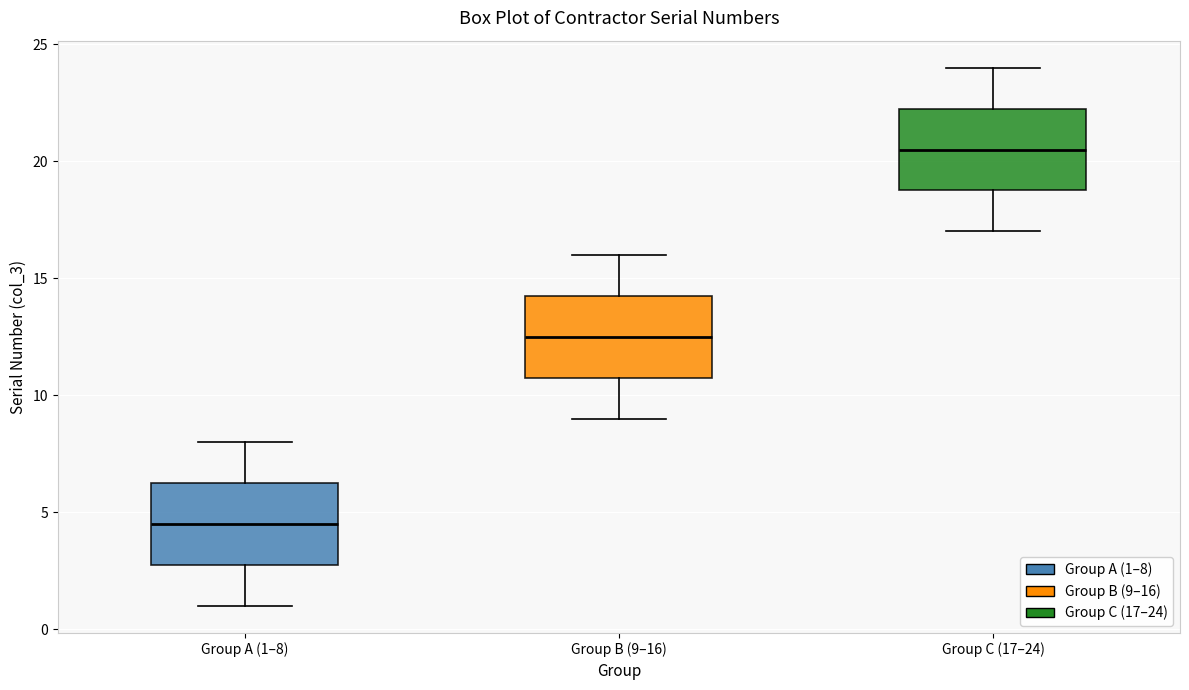

Where does the median line of the box for Group B (9–16) sit on the y-axis? The values are not printed on the chart, so give them approximately, as read against the axis.

12.5